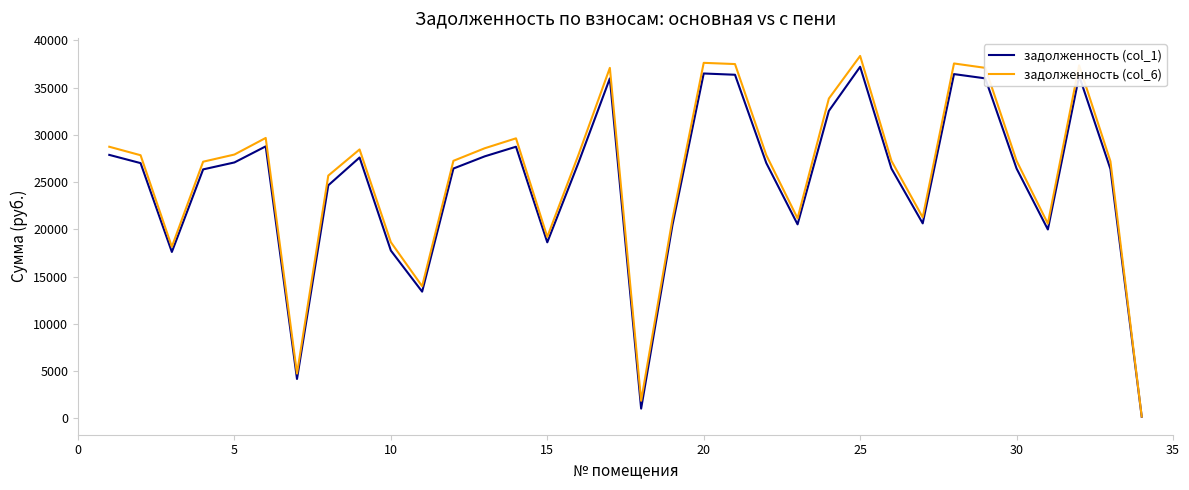

Which series has the widest spread of values?

задолженность (col_6)